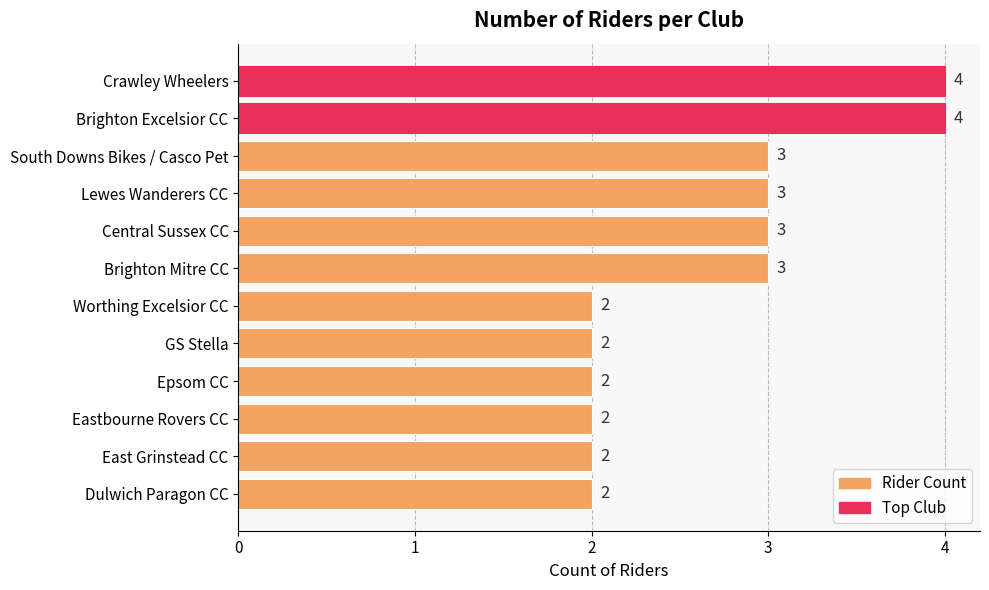

How many values are between 2 and 3?

10